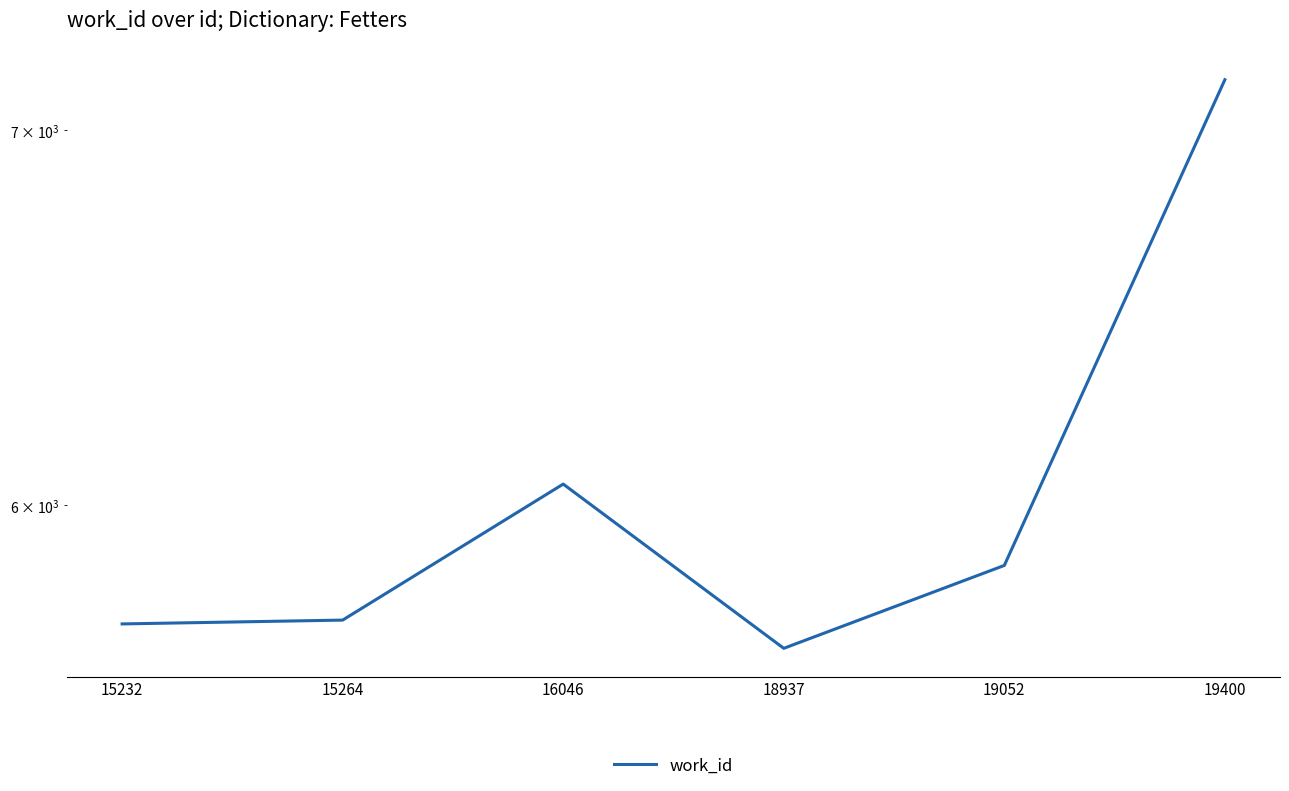

Reading left to right, what are all the values shown in this chart?

5715	5724	6053	5658	5854	7147